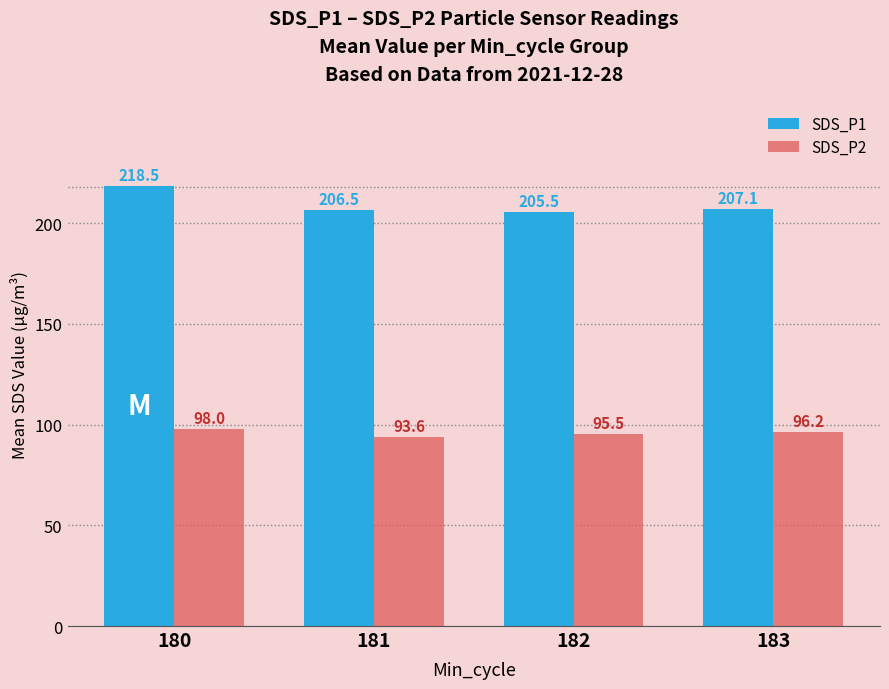

Reading left to right, what are all the values shown in this chart?

SDS_P1: 180=218.5	181=206.5	182=205.5	183=207.1
SDS_P2: 180=98.0	181=93.6	182=95.5	183=96.2